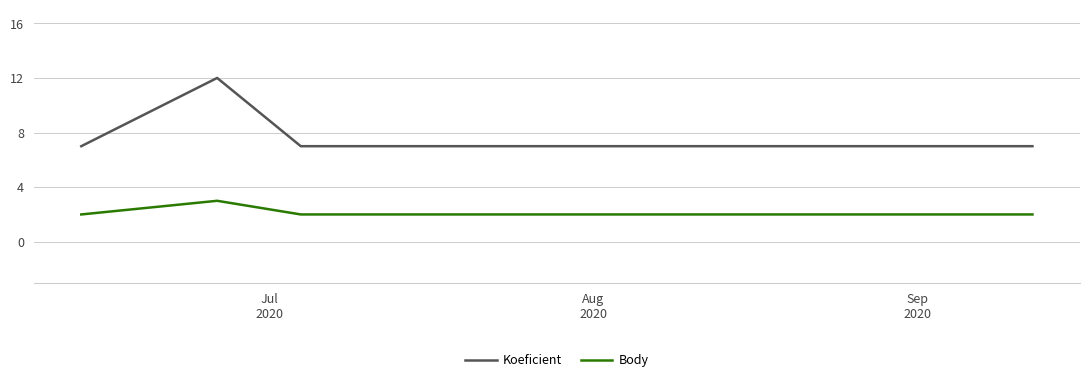

True or false: Koeficient and Body cross at least once.

False